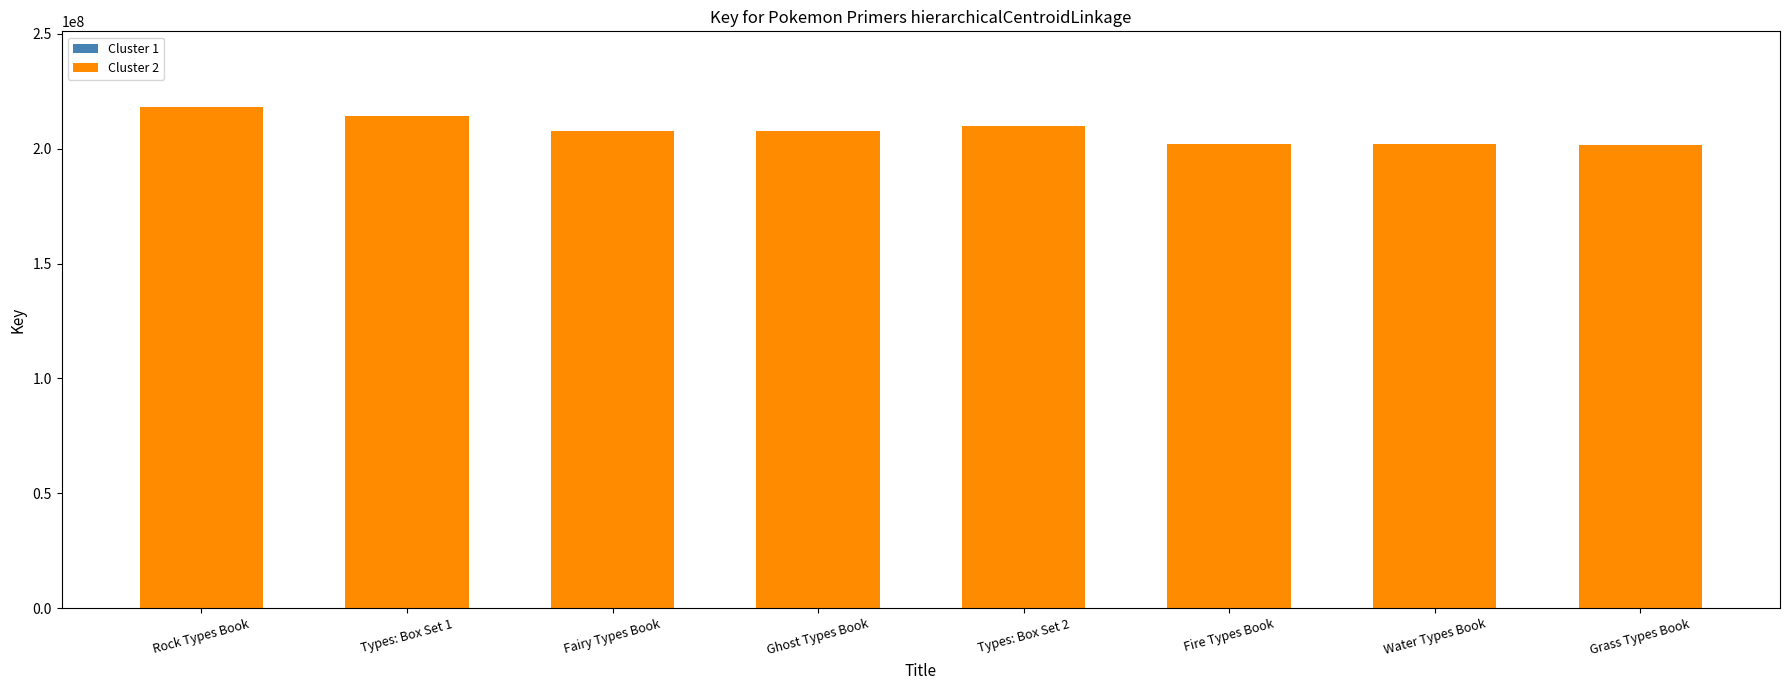

What is the greatest value displayed?

218335874